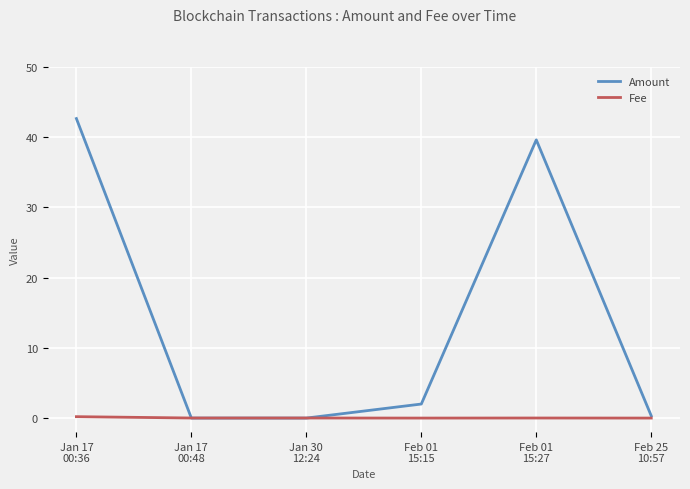

List the series in order of their peak value, highest first.

Amount, Fee